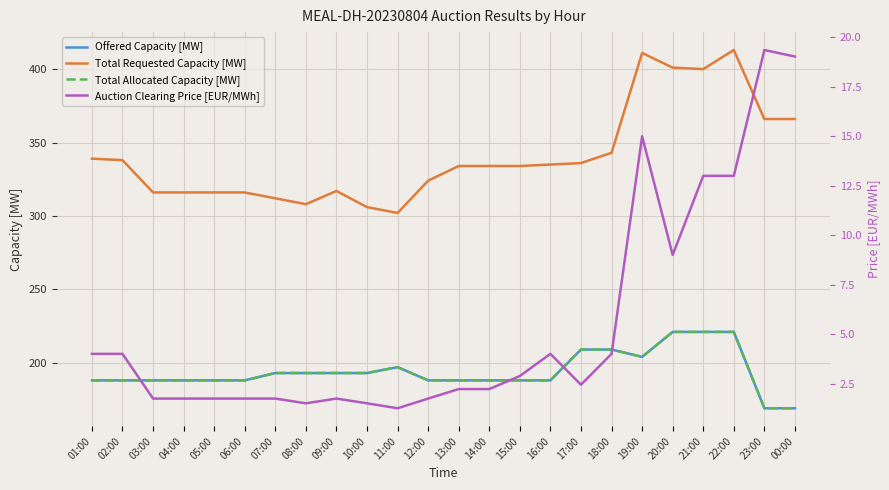

Which has a higher value, 02:00 or 11:00?

11:00